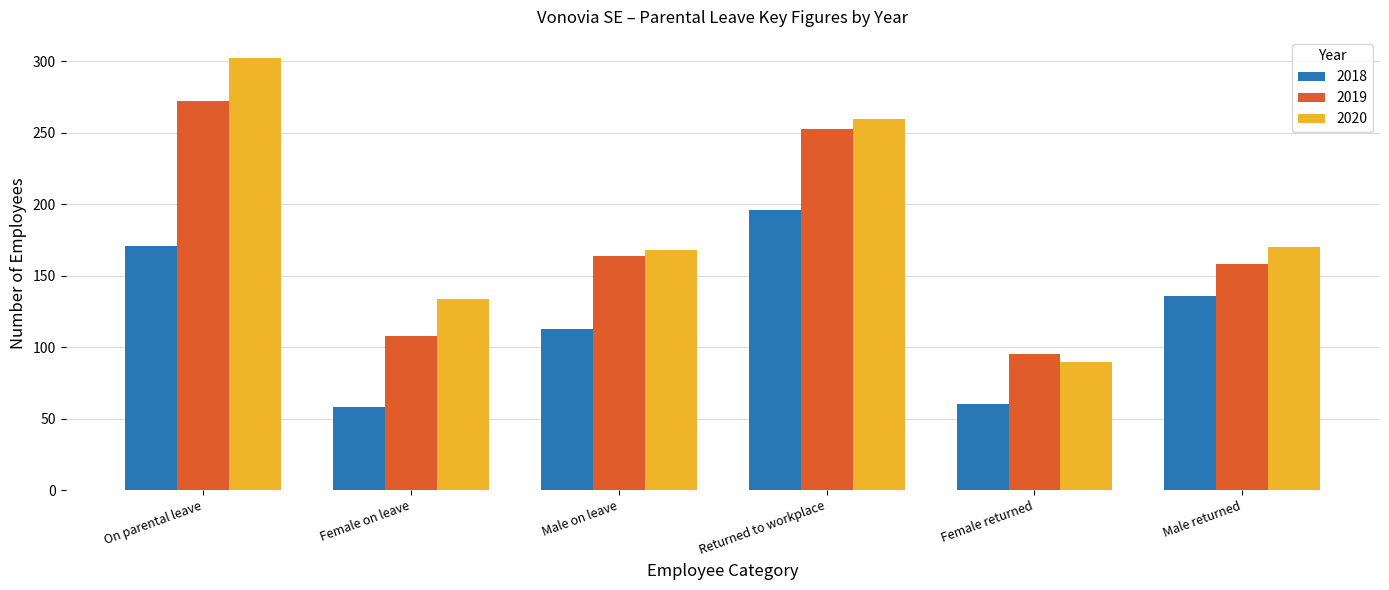

Does the chart contain any negative values?

No